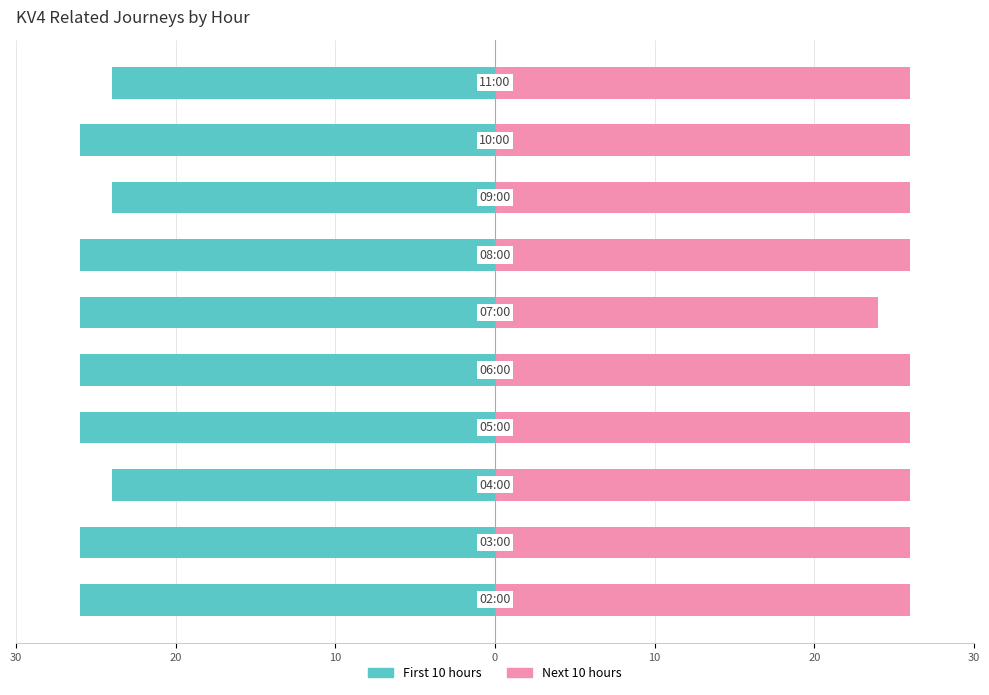

How many data points does each series have?

10